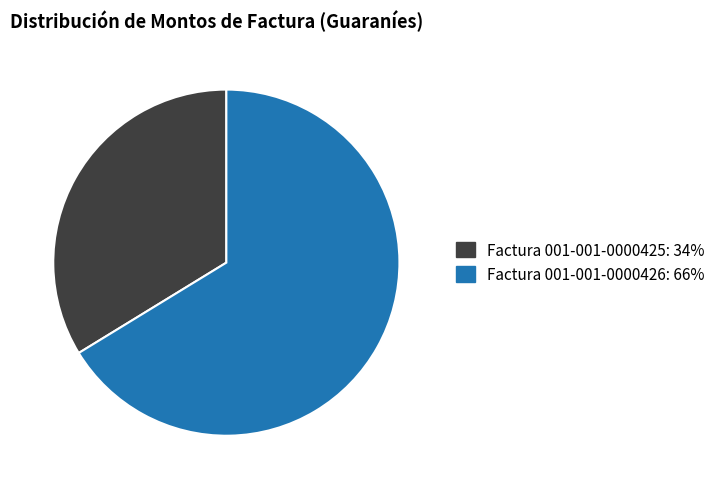

Which category has the smallest portion of the pie?

Factura 001-001-0000425